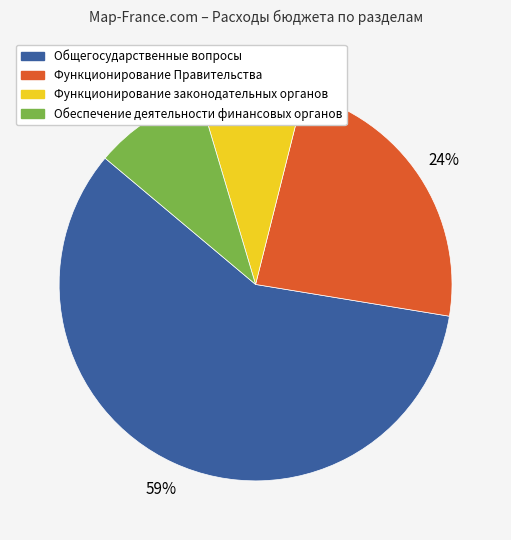

Combined, do Обеспечение деятельности финансовых органов and Функционирование Правительства account for over 50%?

No